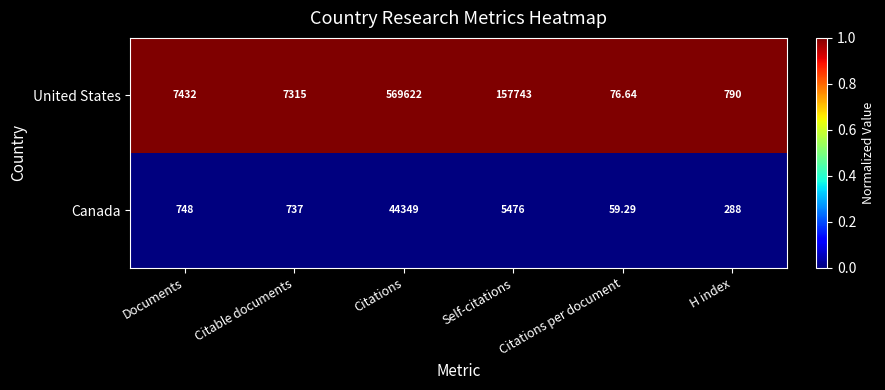

At which category is the sum across all series the highest?

Citations